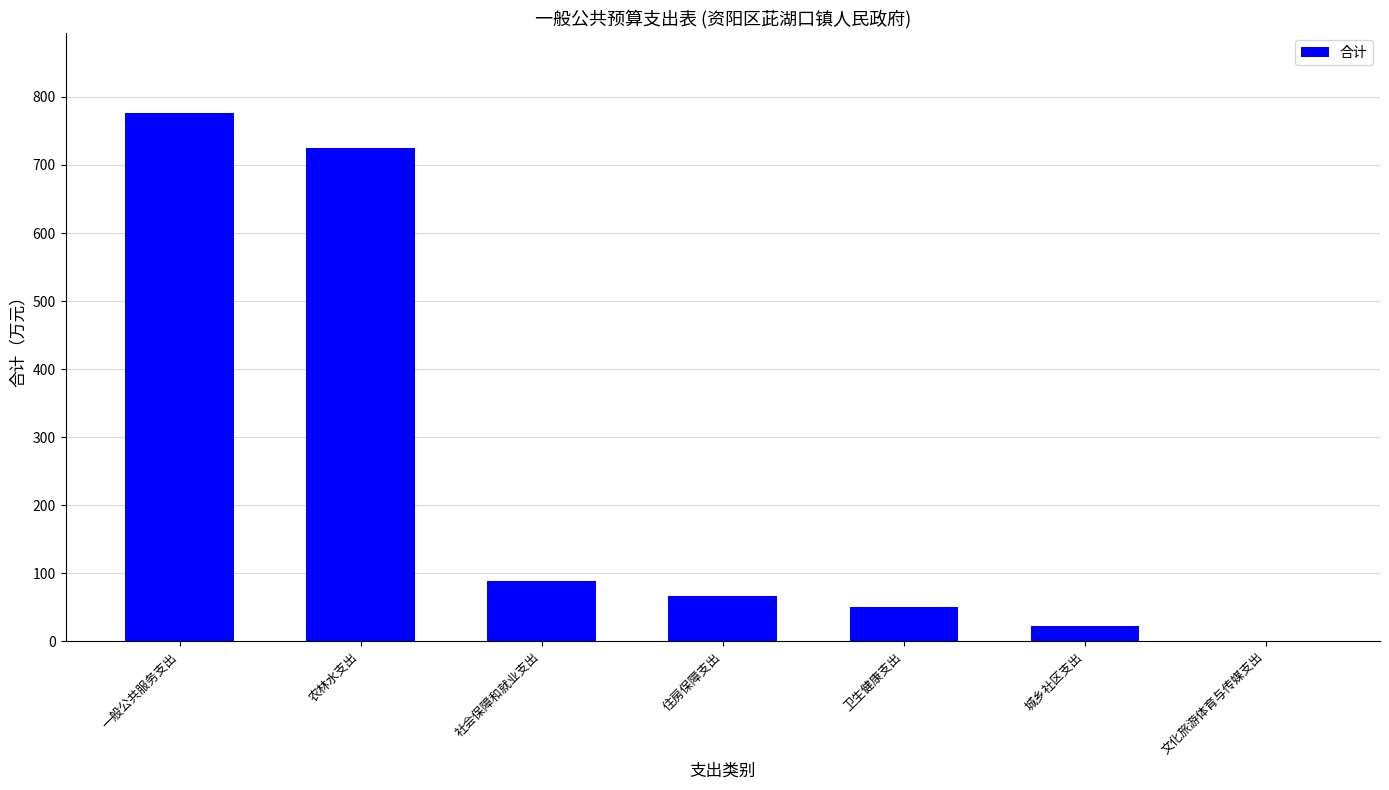

What is the average value?

247.3